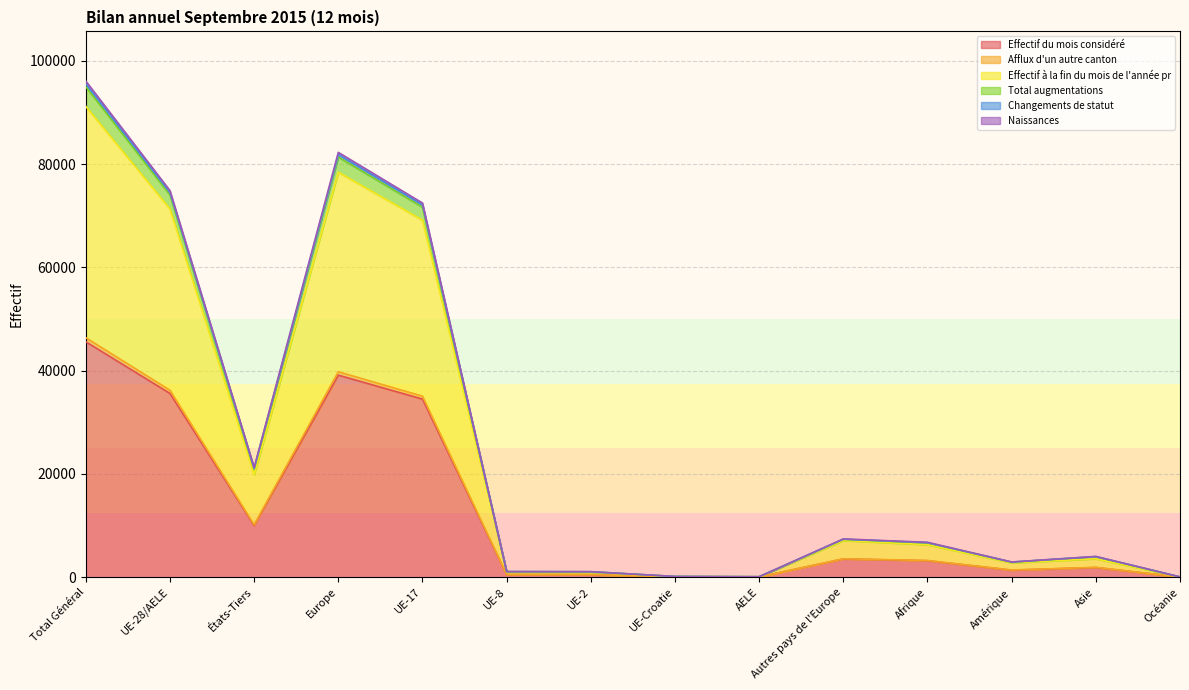

Reading right to left, transcribe all the data shown in this chart.

Effectif du mois considéré: Océanie=27	Asie=1871	Amérique=1366	Afrique=3192	Autres pays de l'Europe=3535	AELE=46	UE-Croatie=71	UE-2=480	UE-8=501	UE-17=34494	Europe=39127	États-Tiers=10006	UE-28/AELE=35592	Total Général=45598
Afflux d'un autre canton: Océanie=59	Asie=3993	Amérique=2935	Afrique=6691	Autres pays de l'Europe=7362	AELE=95	UE-Croatie=145	UE-2=1062	UE-8=1080	UE-17=72104	Europe=81848	États-Tiers=21072	UE-28/AELE=74486	Total Général=95558
Effectif à la fin du mois de l'année pr: Océanie=55	Asie=3577	Amérique=2786	Afrique=6301	Autres pays de l'Europe=7103	AELE=87	UE-Croatie=142	UE-2=955	UE-8=993	UE-17=69144	Europe=78424	États-Tiers=19854	UE-28/AELE=71321	Total Général=91175
Total augmentations: Océanie=59	Asie=4023	Amérique=2943	Afrique=6760	Autres pays de l'Europe=7411	AELE=96	UE-Croatie=145	UE-2=1068	UE-8=1087	UE-17=72465	Europe=82272	États-Tiers=21228	UE-28/AELE=74861	Total Général=96089
Changements de statut: Océanie=27	Asie=1916	Amérique=1401	Afrique=3235	Autres pays de l'Europe=3574	AELE=46	UE-Croatie=71	UE-2=508	UE-8=531	UE-17=35057	Europe=39787	États-Tiers=10168	UE-28/AELE=36213	Total Général=46381
Naissances: Océanie=59	Asie=3970	Amérique=2914	Afrique=6654	Autres pays de l'Europe=7336	AELE=95	UE-Croatie=145	UE-2=1046	UE-8=1072	UE-17=71666	Europe=81360	États-Tiers=20965	UE-28/AELE=74024	Total Général=94989